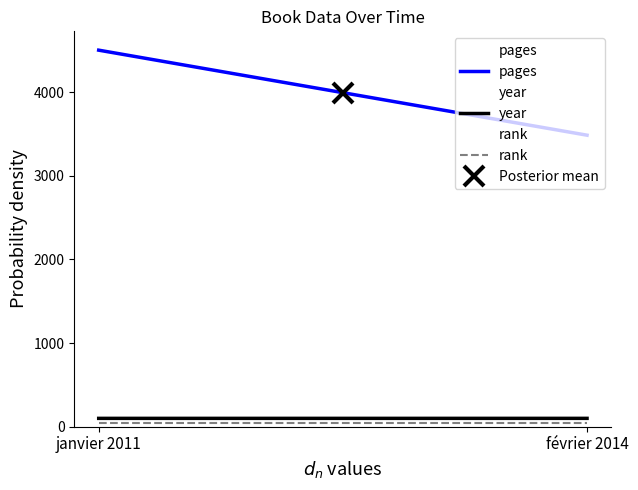

Reading left to right, extract all data points from this chart.

pages: 4500.0	3483.9
year: 99.9	100.0
rank: 50.0	50.0